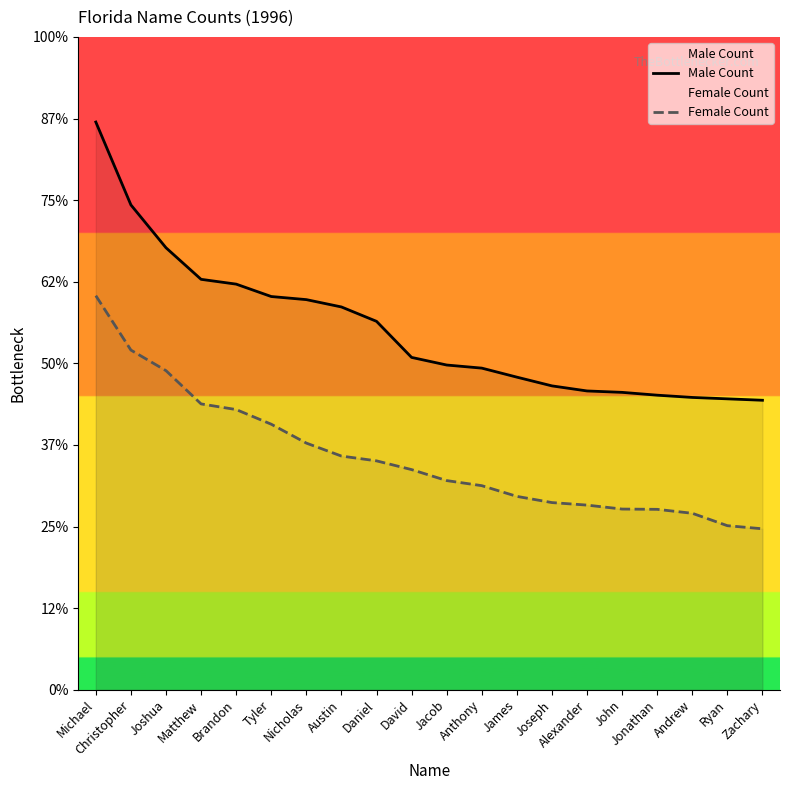

What position from the right is Ryan?

2